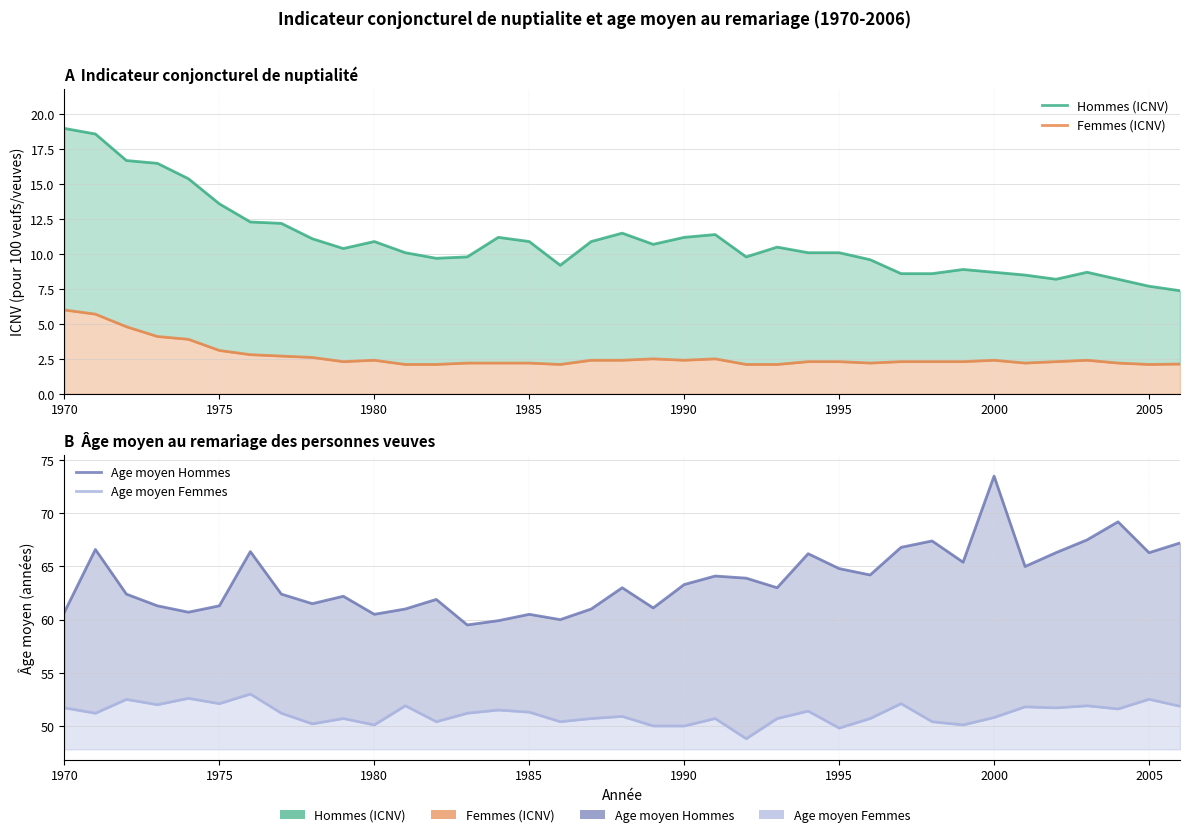

What is the lowest value of the Age moyen Femmes series?

48.8